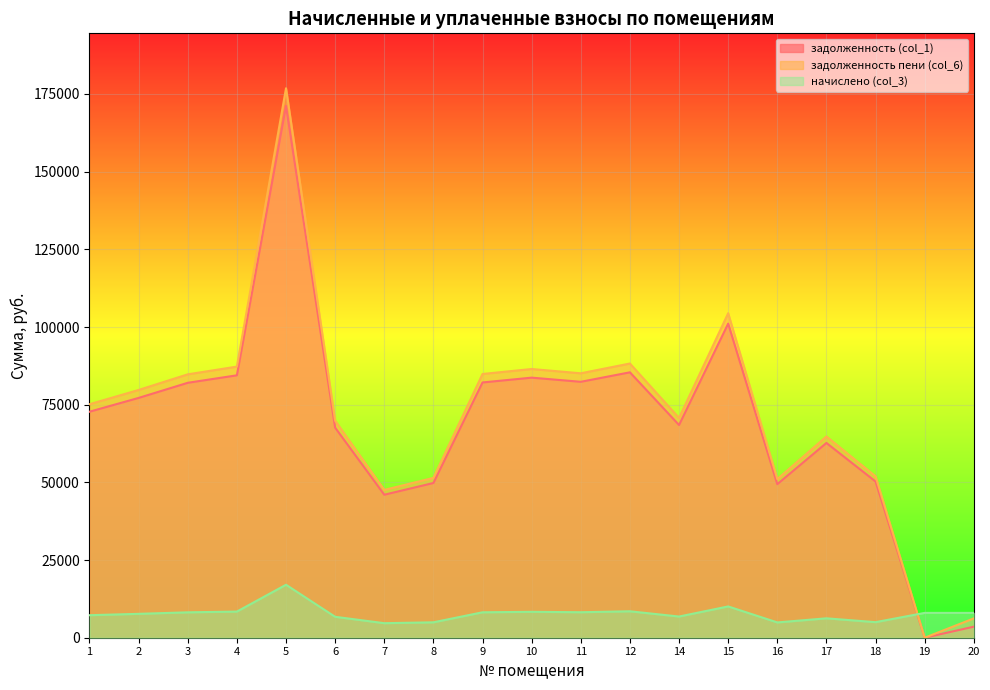

What are all the series names shown in the legend?

задолженность (col_1), задолженность пени (col_6), начислено (col_3)